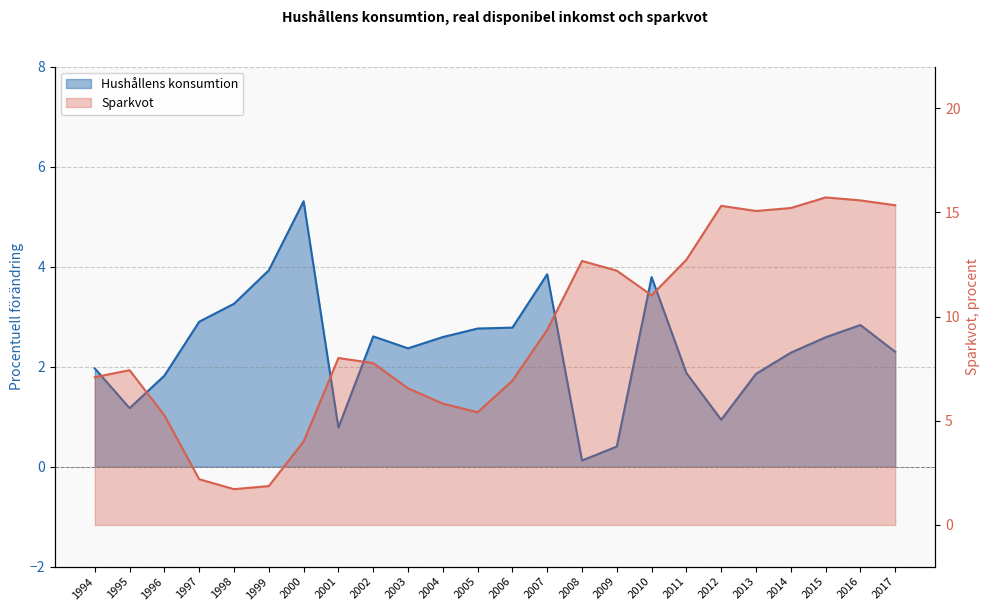

Reading left to right, list all the values displayed in this chart.

Hushållens konsumtion: 1994=2.0	1995=1.2	1996=1.8	1997=2.9	1998=3.3	1999=3.9	2000=5.3	2001=0.8	2002=2.6	2003=2.4	2004=2.6	2005=2.8	2006=2.8	2007=3.8	2008=0.1	2009=0.4	2010=3.8	2011=1.9	2012=0.9	2013=1.9	2014=2.3	2015=2.6	2016=2.8	2017=2.3
Sparkvot: 1994=7.1	1995=7.4	1996=5.3	1997=2.2	1998=1.7	1999=1.9	2000=4.0	2001=8.0	2002=7.8	2003=6.6	2004=5.8	2005=5.4	2006=6.9	2007=9.4	2008=12.7	2009=12.2	2010=11.0	2011=12.7	2012=15.3	2013=15.1	2014=15.2	2015=15.7	2016=15.6	2017=15.3